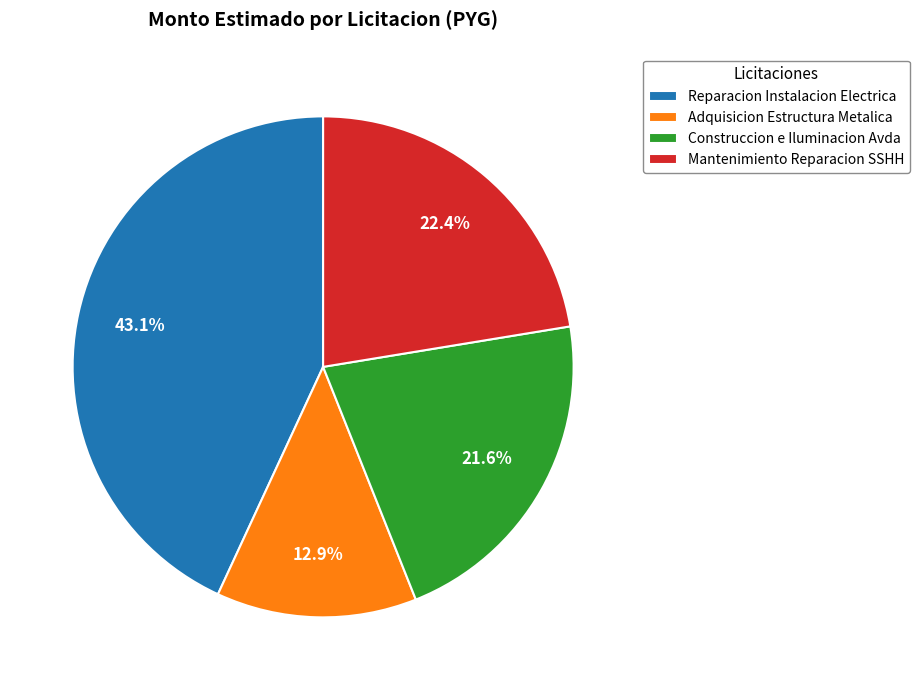

True or false: Mantenimiento Reparacion SSHH accounts for 22% of the total.

True